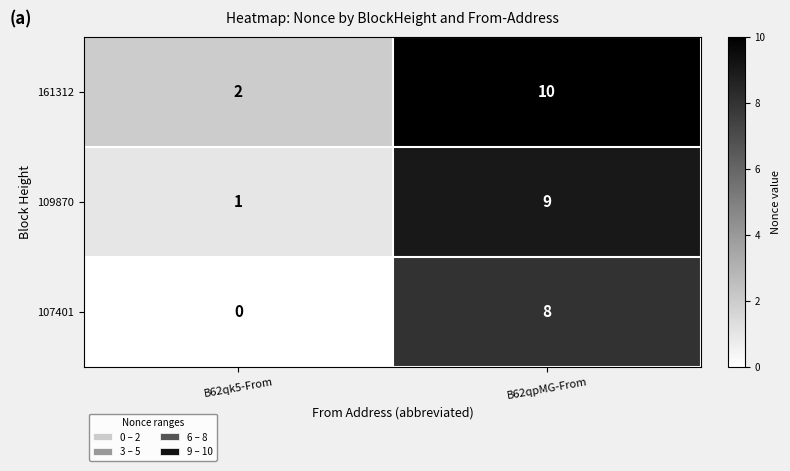

Is the value of 109870 at B62qk5-From greater than the value of 107401 at B62qk5-From?

Yes